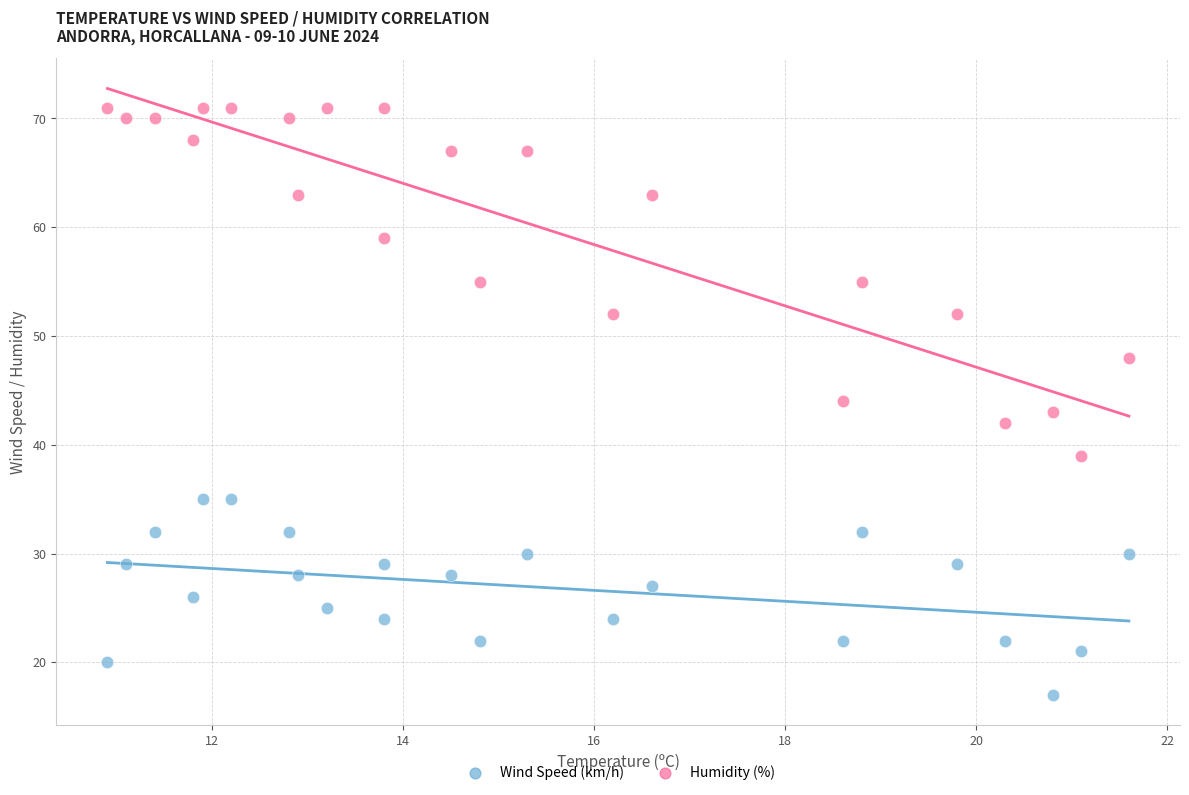

Across all data points, what is the range of Y values (max minus min)?

54